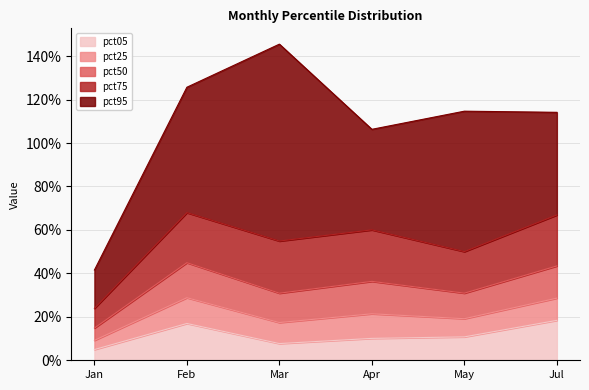

True or false: pct75 and pct95 cross at least once.

False